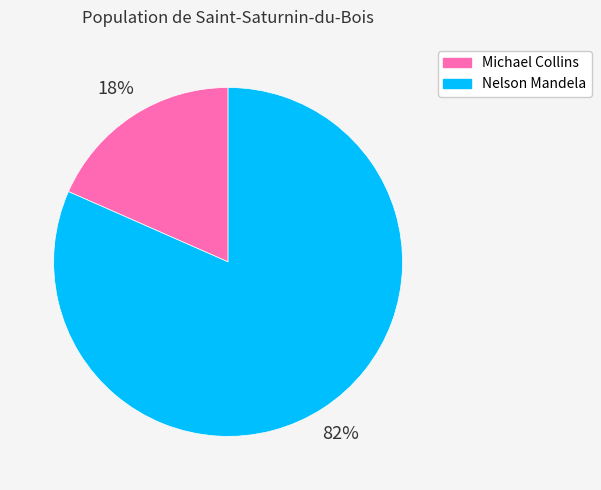

How many segments does this pie chart have?

2